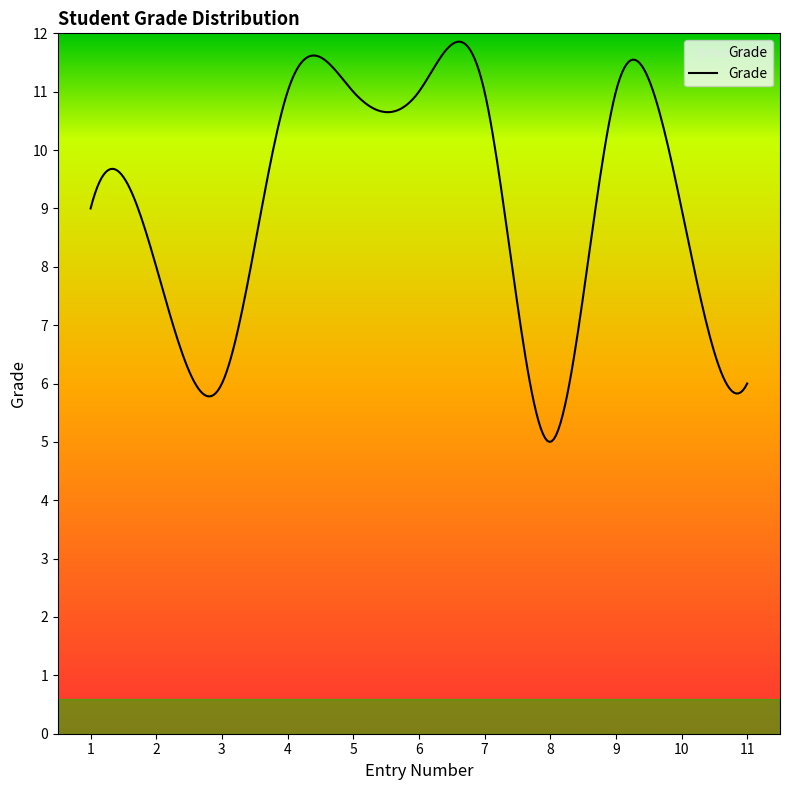

How many lines are shown in the chart?

1